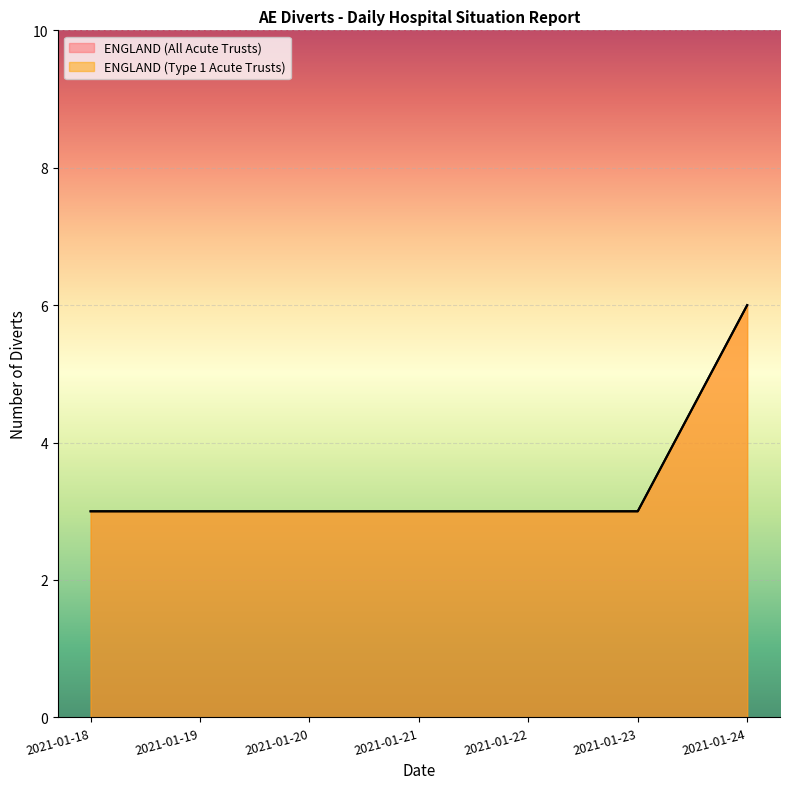

What is the smallest value displayed?

3